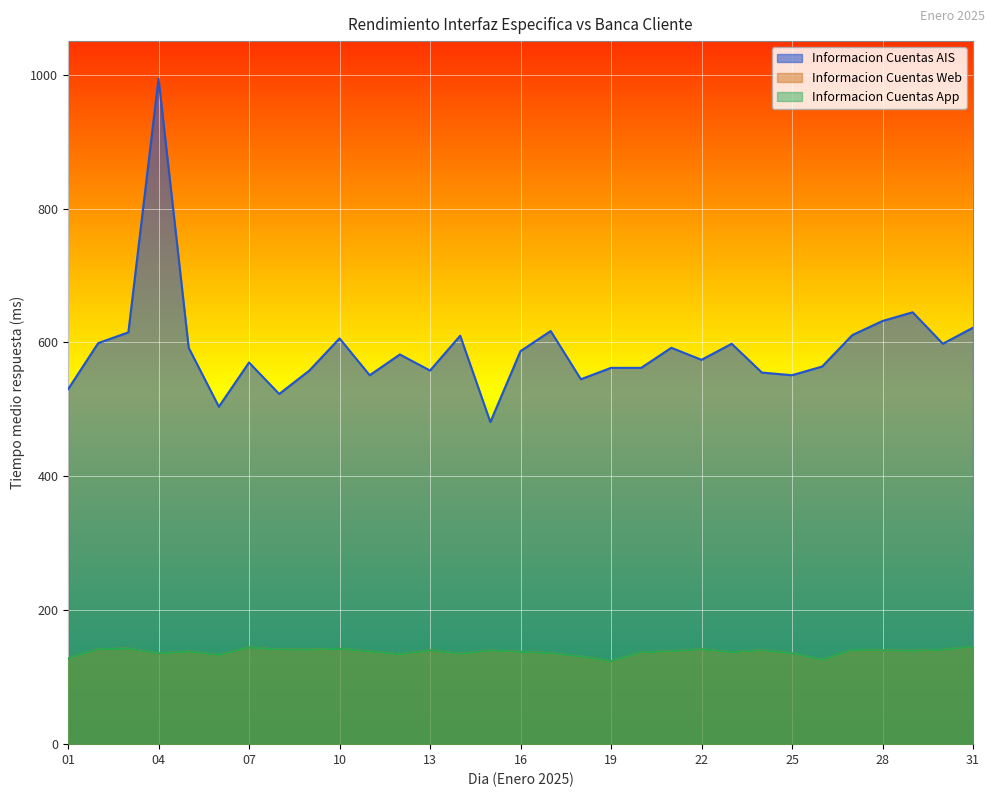

What is the value of the Informacion Cuentas Web point at the 4th from the left?

135.4